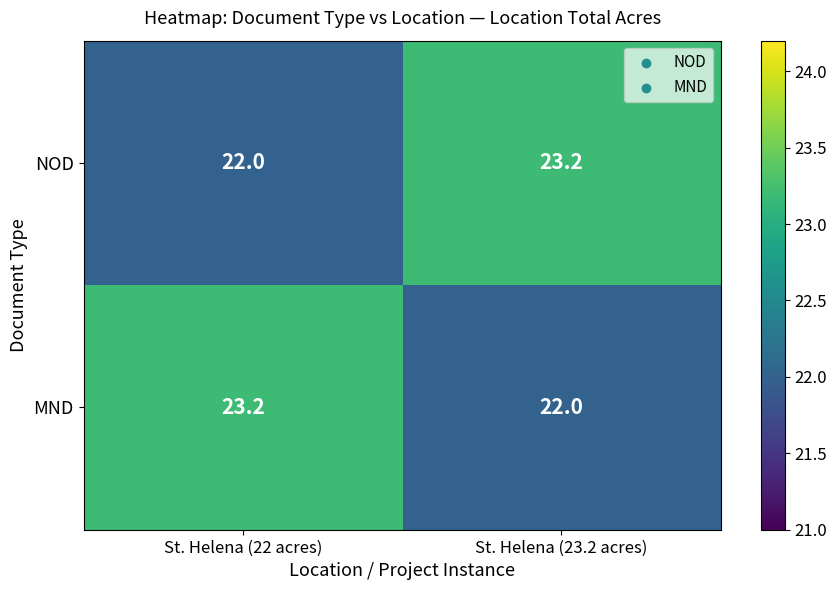

What is the average value of the MND series?

22.6